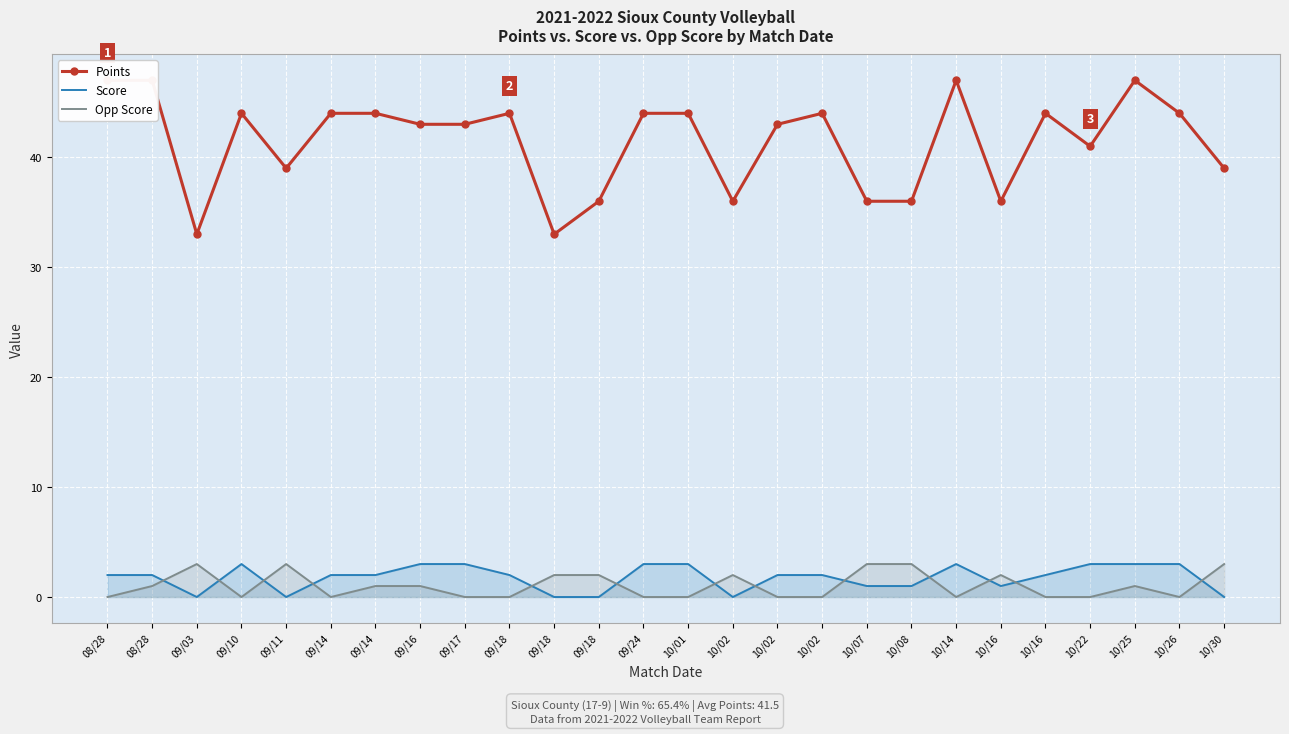

At which label does Score first exceed 2?

09/10